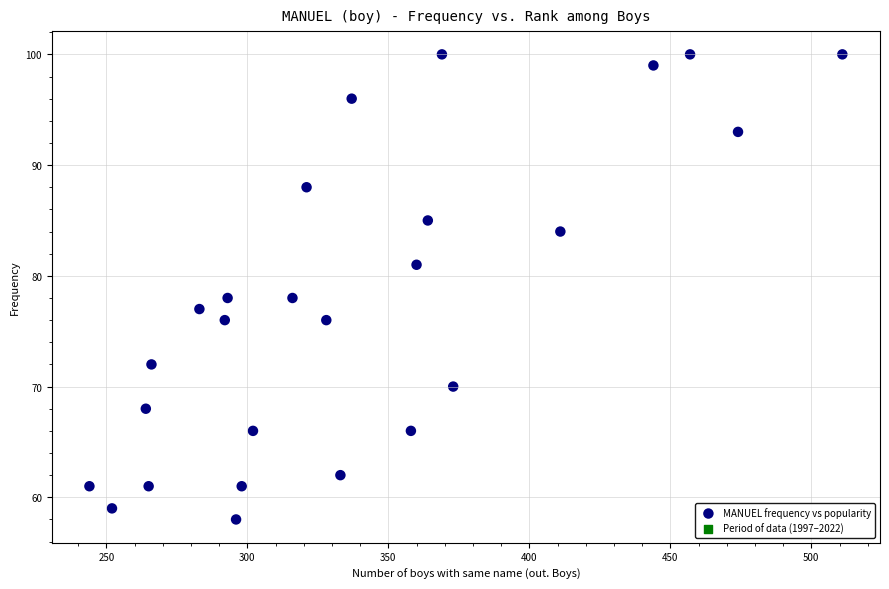

What is the range of X values (max minus min)?

267